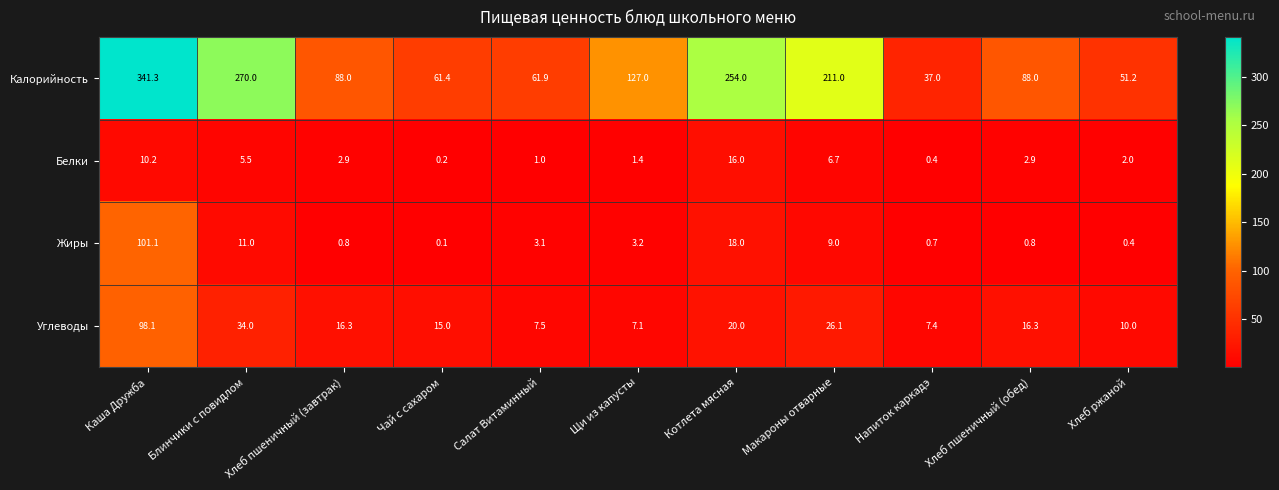

Between Салат Витаминный and Напиток каркадэ, which series saw the biggest shift?

Калорийность